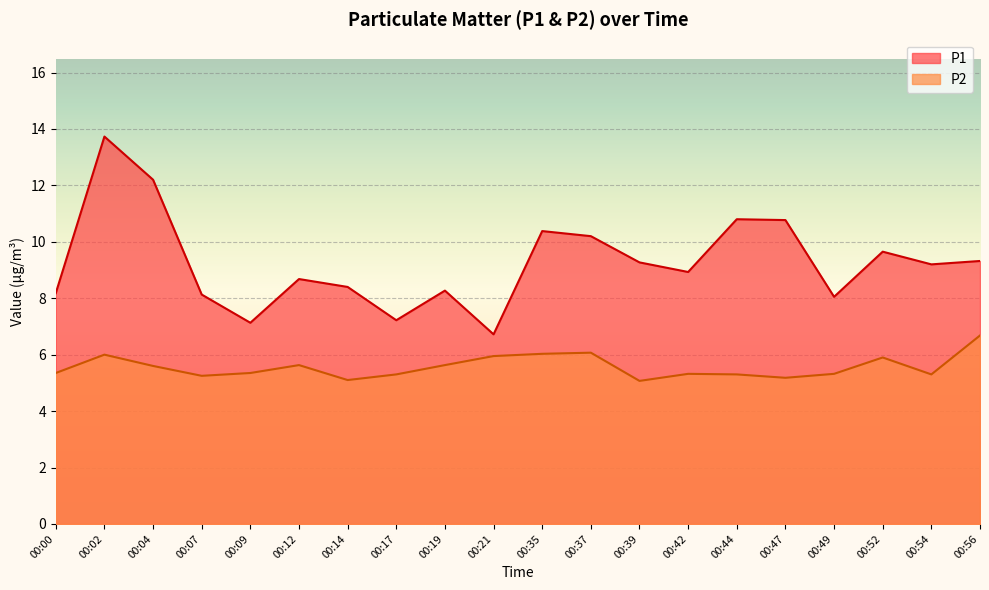

How many lines are shown in the chart?

2